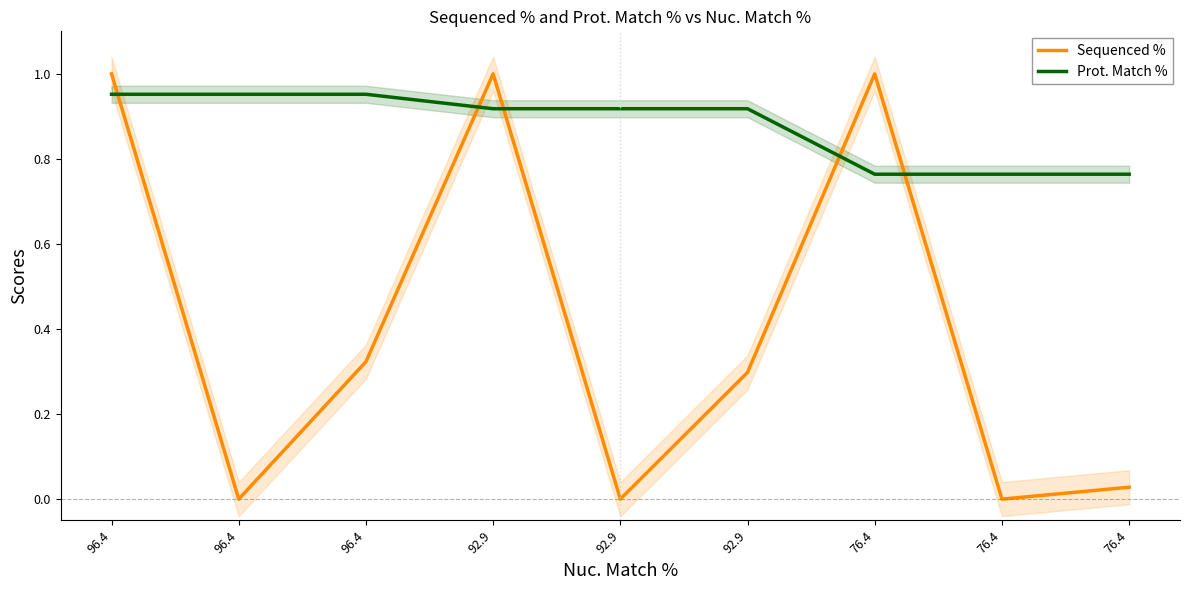

How many values in the Sequenced % series exceed 0?

6